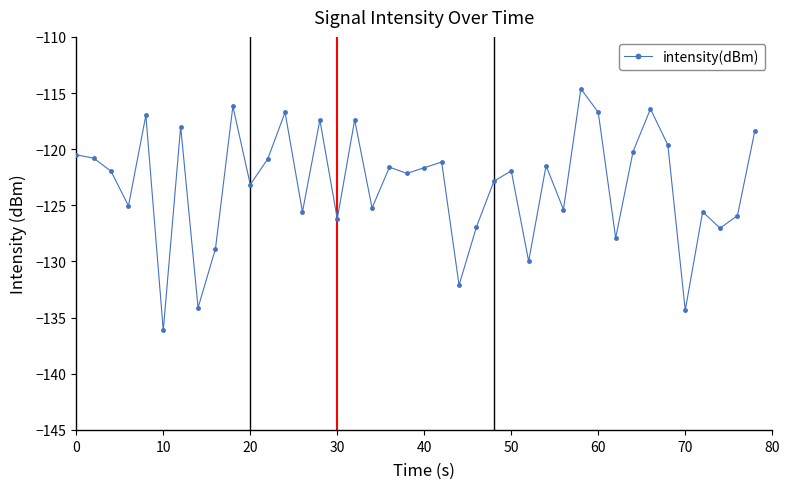

What is the greatest value displayed?

-114.6